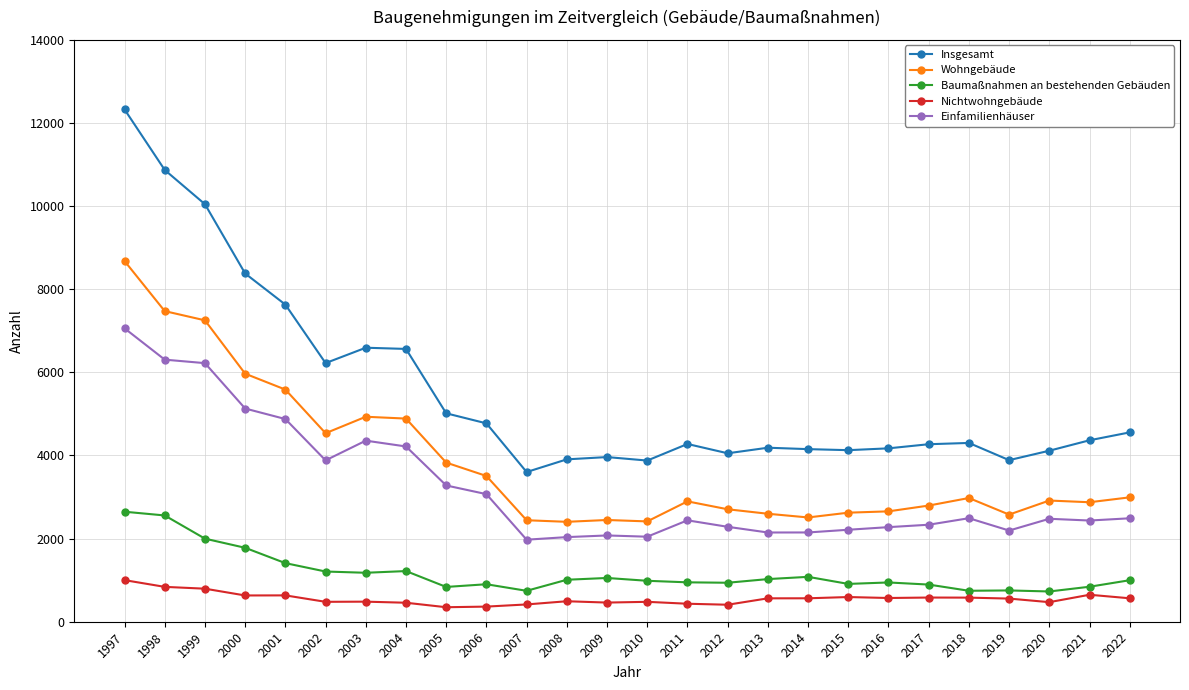

Rank the series by their maximum value, from highest to lowest.

Insgesamt, Wohngebäude, Einfamilienhäuser, Baumaßnahmen an bestehenden Gebäuden, Nichtwohngebäude